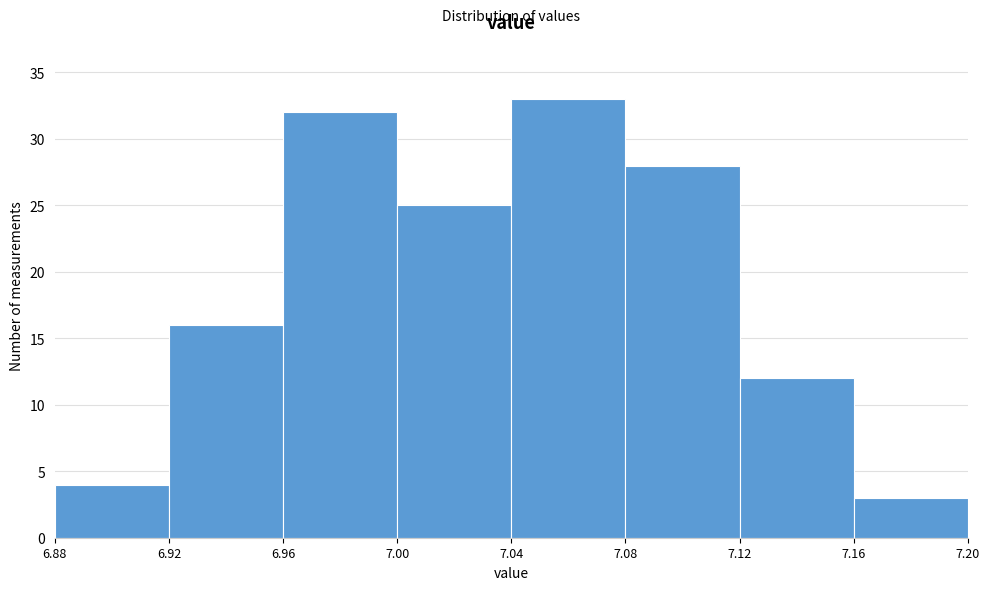

How tall is the bar that spans 6.96 to 7.00 on the x-axis? The values are not printed on the chart, so give them approximately, as read against the axis.

32